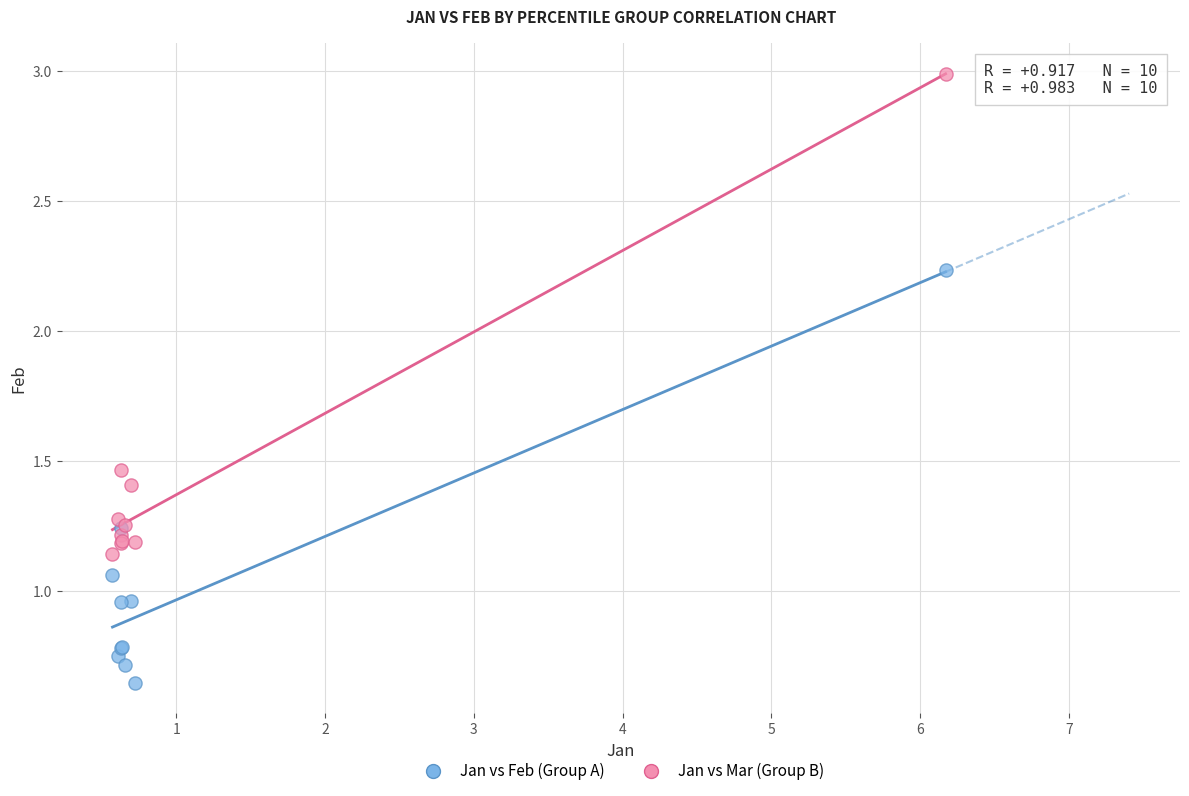

Which series contains the lowest Y value?

Jan vs Feb (Group A)